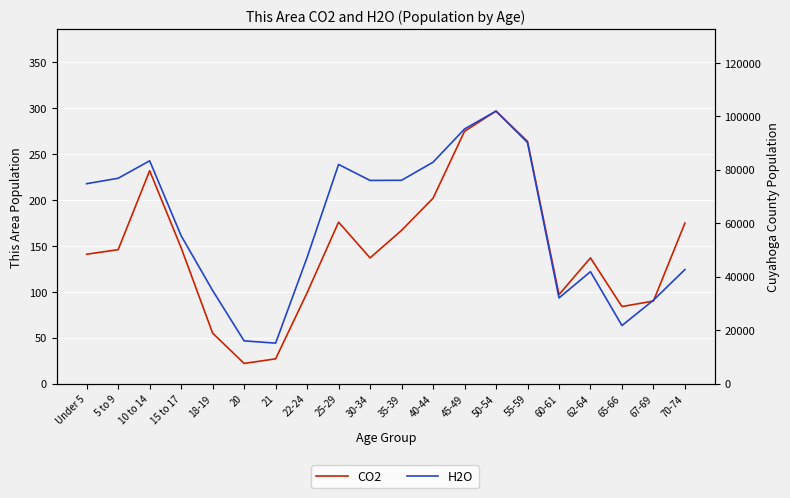

What is the difference between the highest and lowest values at 40-44?

82612